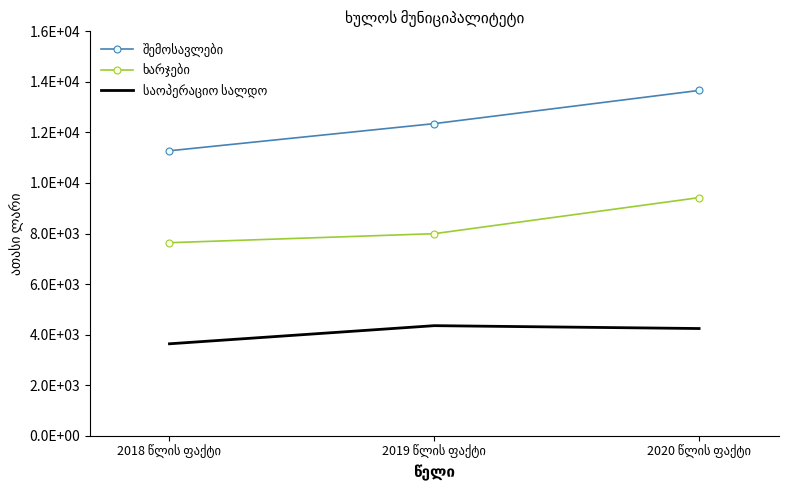

The value of შემოსავლები at 2018 წლის ფაქტი is 11274.1. True or false?

True